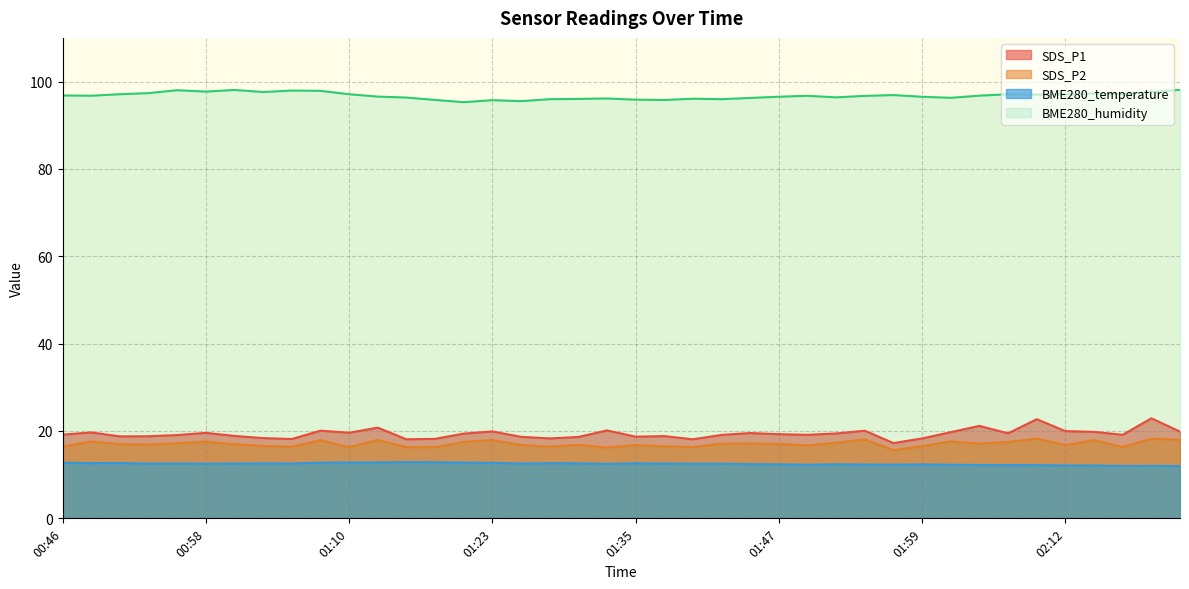

Is the value of SDS_P1 at 01:47 greater than the value of BME280_humidity at 01:37?

No